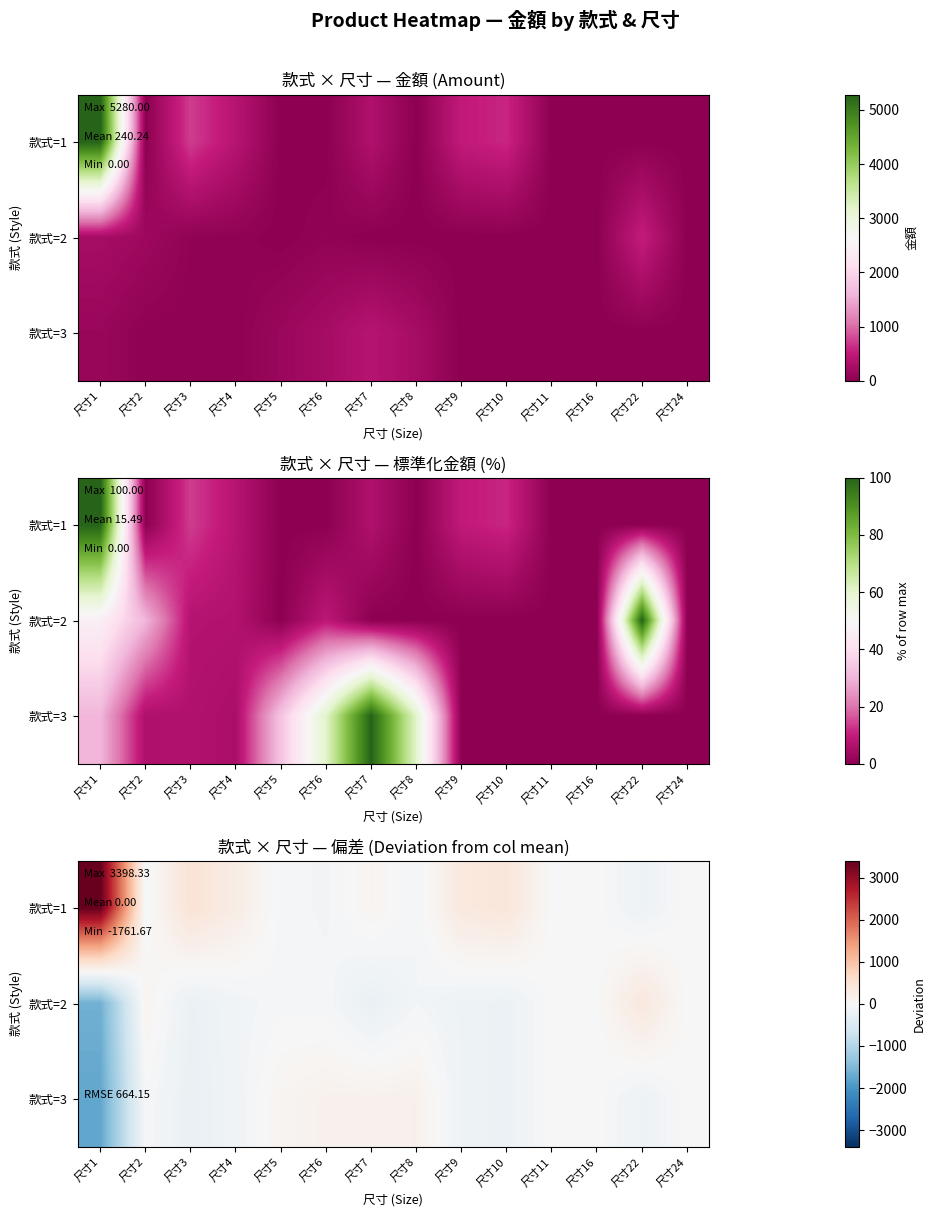

How many values in the 款式=1 series exceed 0?

6